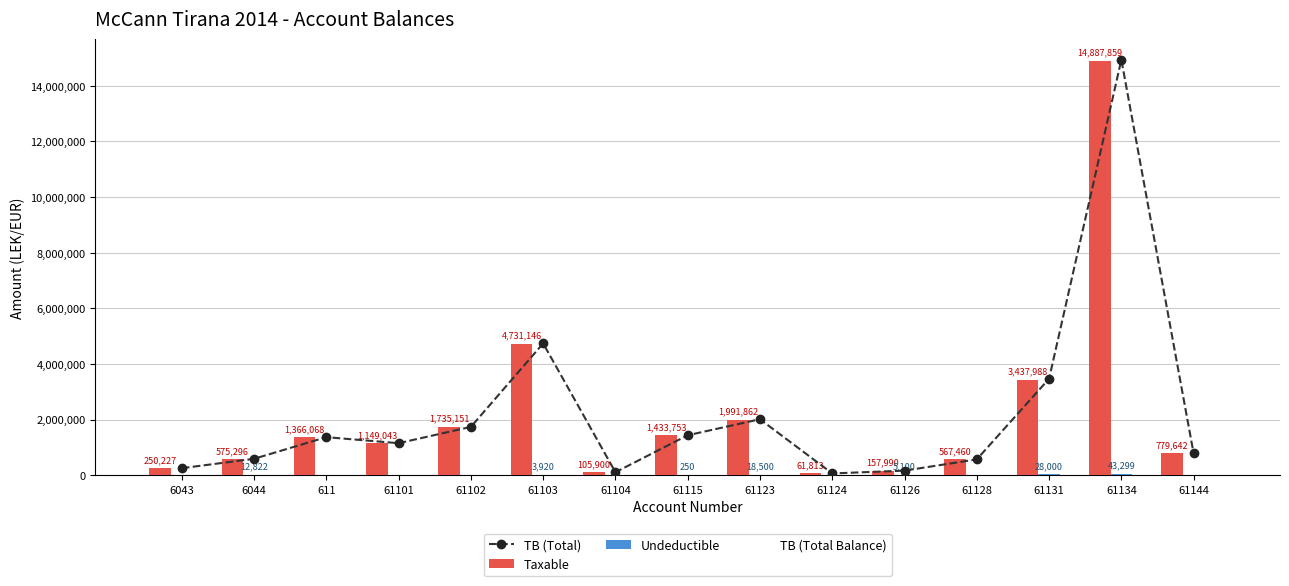

At 61103, list the series in order from largest to smallest.

TB (Total), TB (Total Balance), Taxable, Undeductible